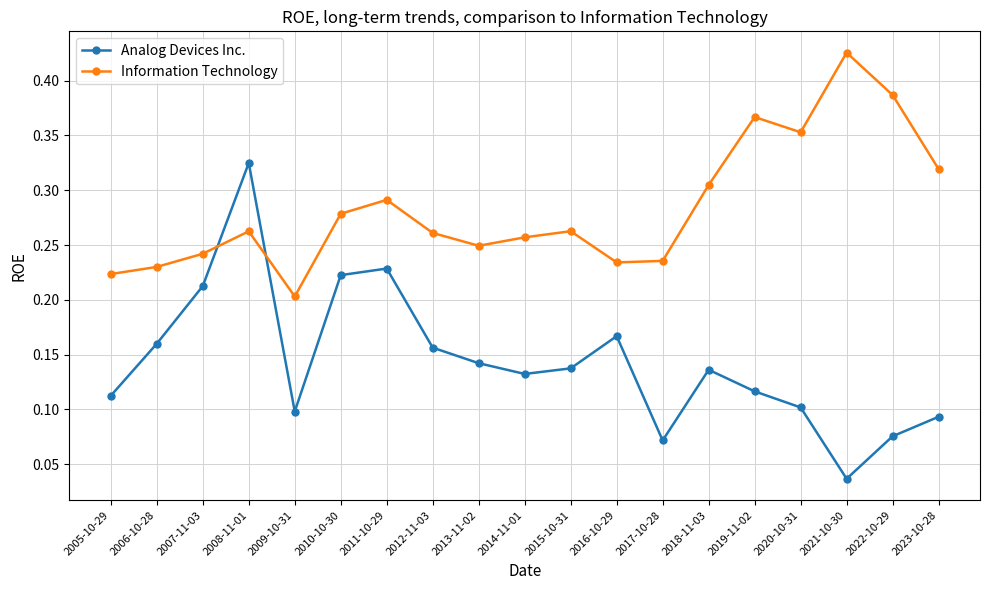

Rank the series by their average value, from highest to lowest.

Information Technology, Analog Devices Inc.